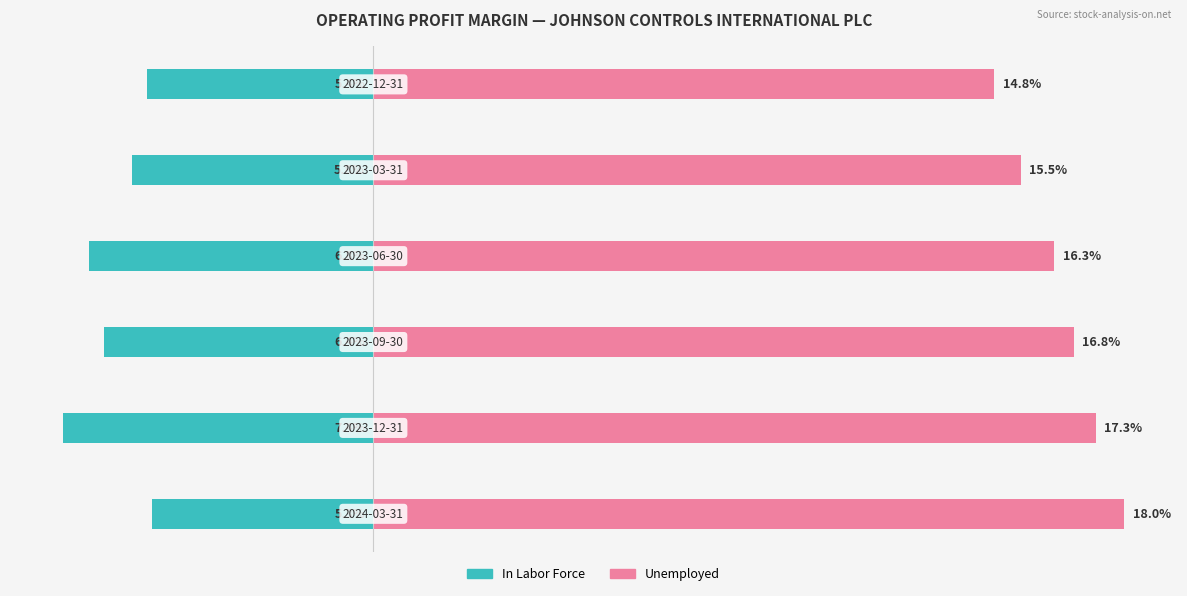

Which has a higher value, 2 or 4?

4